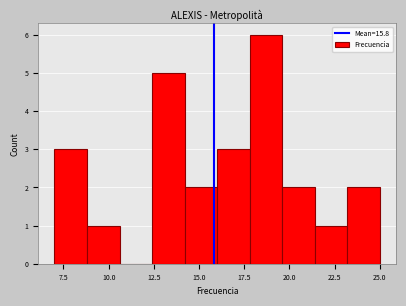

Read against the x-axis, roughly where is the centre of the tallest bar?

18.5